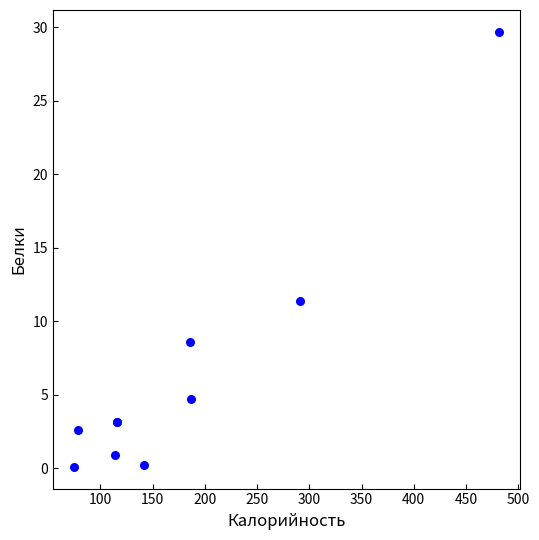

What Y value in the scatter plot is closest to 14?

11.4